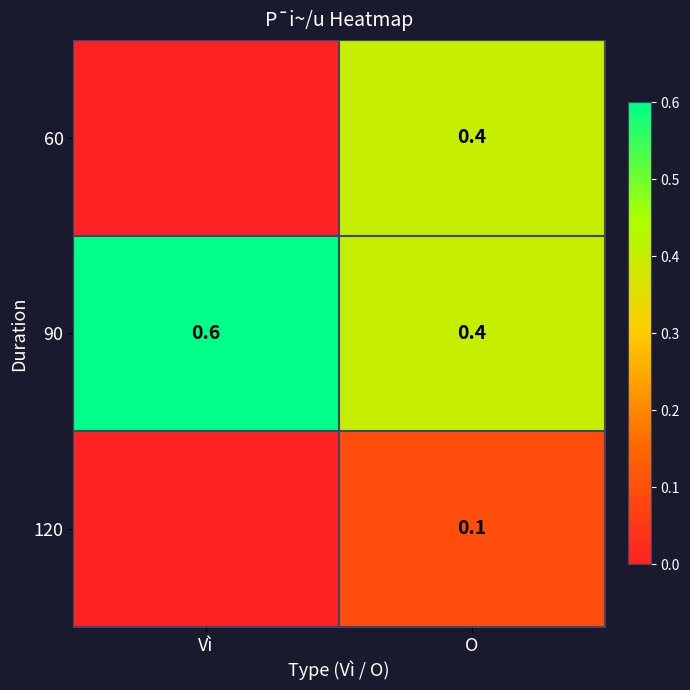

How many series are shown in this chart?

3